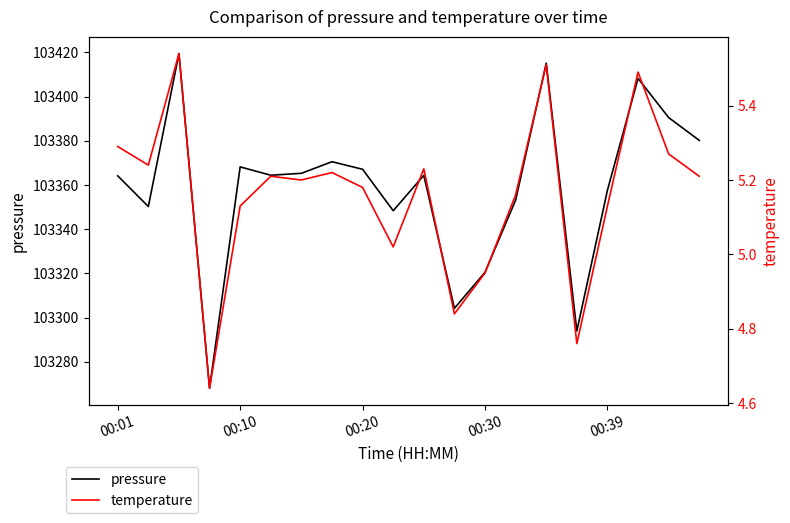

The pressure series shows 65672.5 at 17. True or false?

False